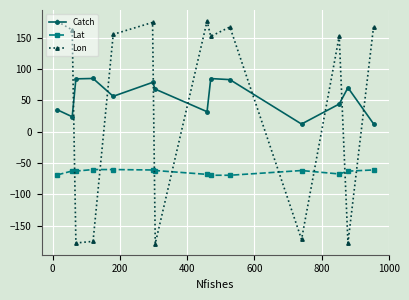

What is the minimum value shown in the chart?

-178.6